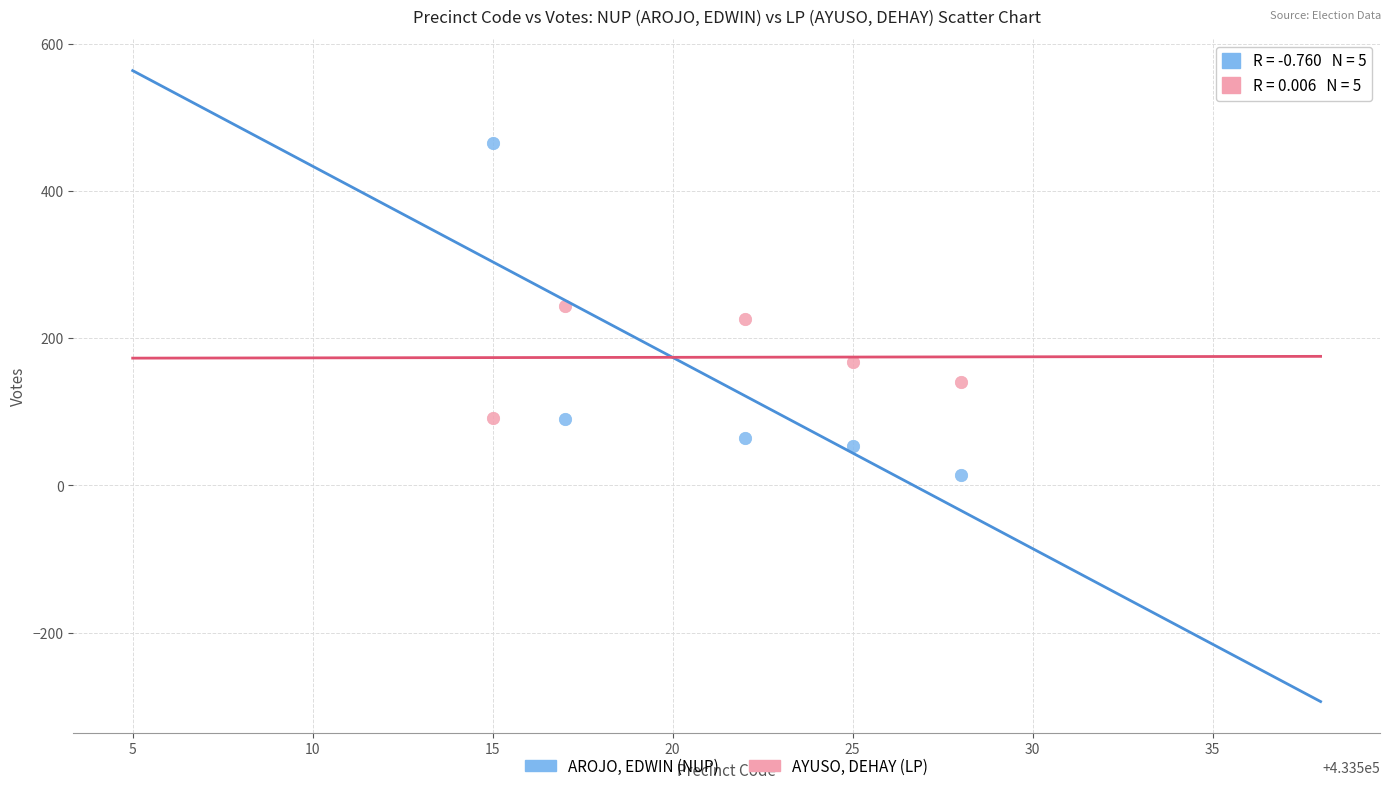

Which series reaches the maximum Y coordinate?

AROJO, EDWIN (NUP)